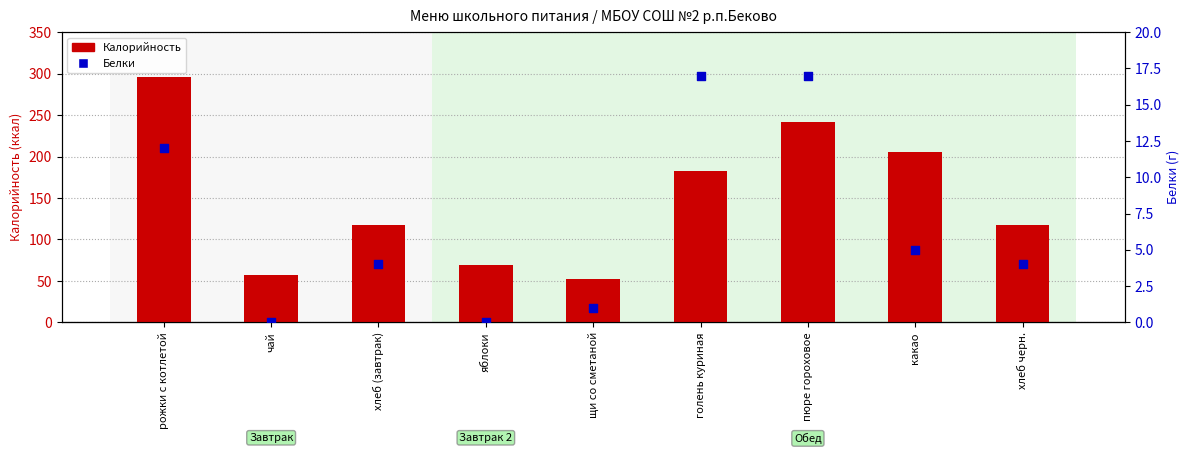

At which category is the sum across all series the highest?

рожки с котлетой